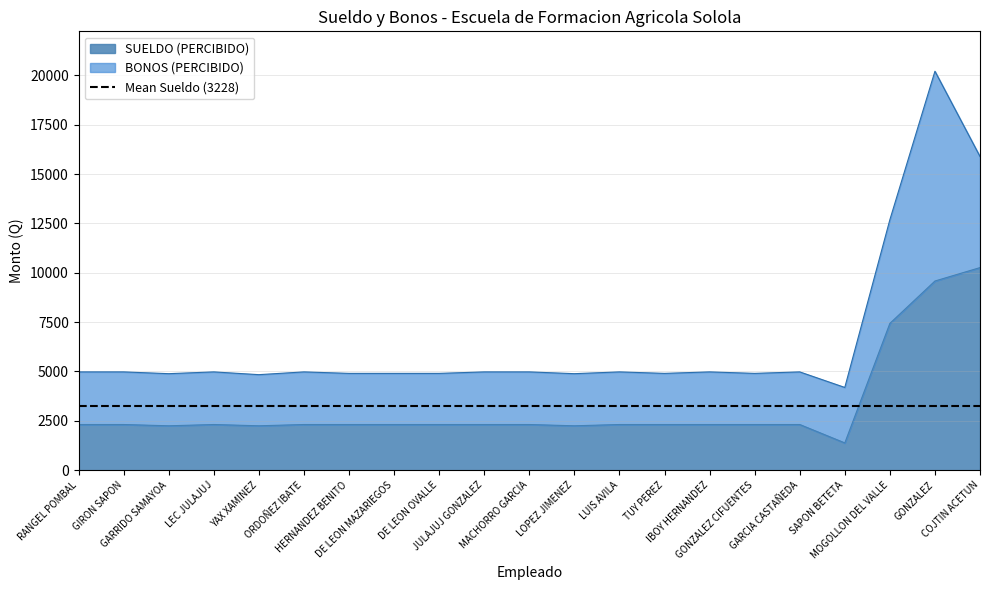

True or false: the data has more than 0 interior local peaks.

True